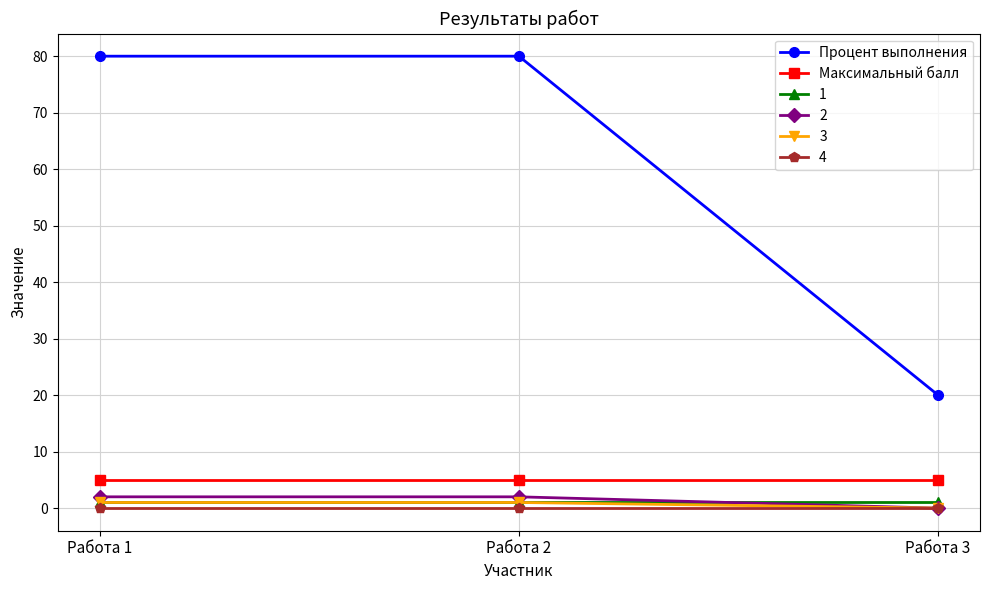

At how many categories does at least one series exceed 67?

2